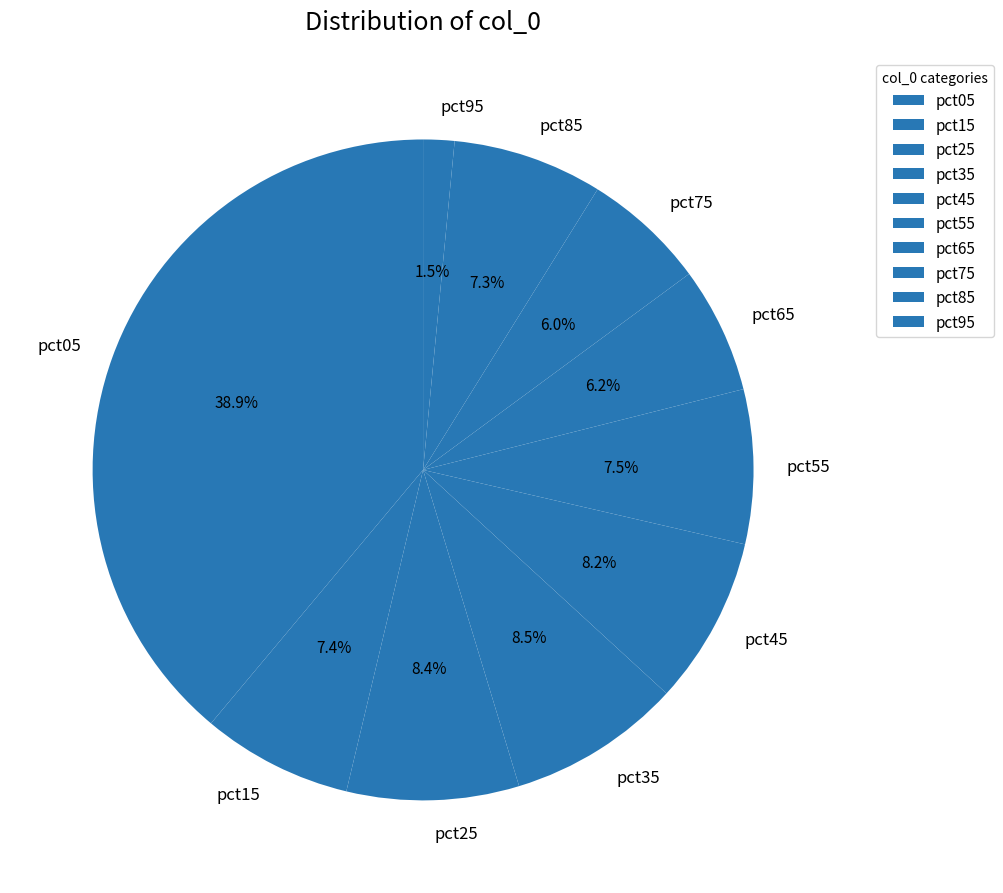

Is there any slice that represents more than half of the pie?

No